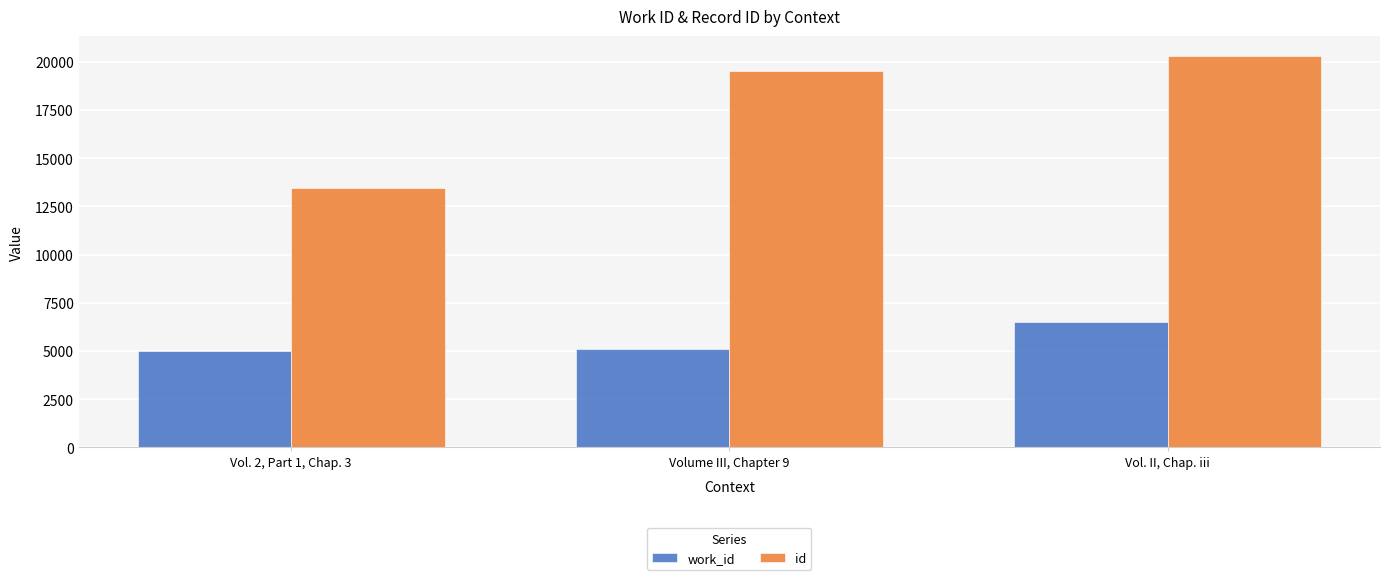

Are the bars horizontal?

No